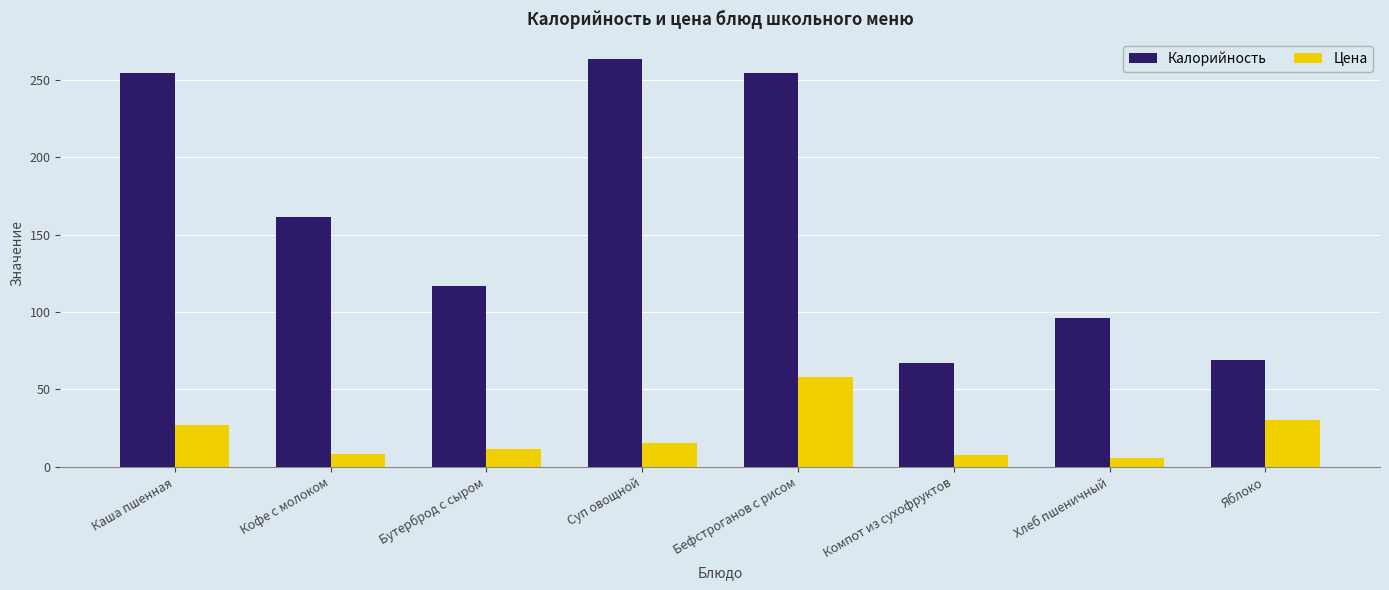

Rank the series at Яблоко from highest to lowest value.

Калорийность, Цена